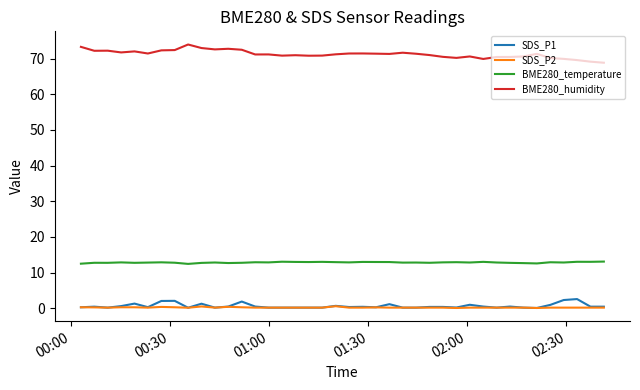

What is the highest value of the BME280_humidity series?

74.0